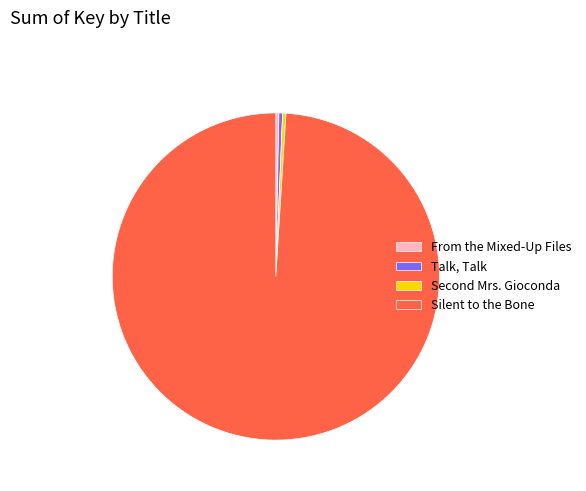

What is the ratio of the value at Silent to the Bone to the value at Talk, Talk?

272.4